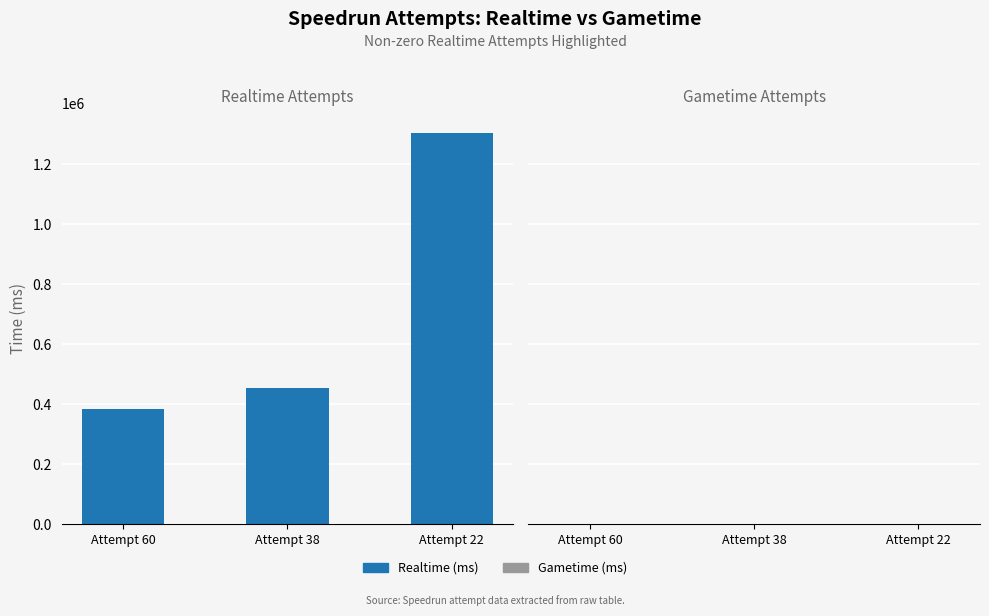

List the labels in order of value, largest first.

Attempt 22, Attempt 38, Attempt 60